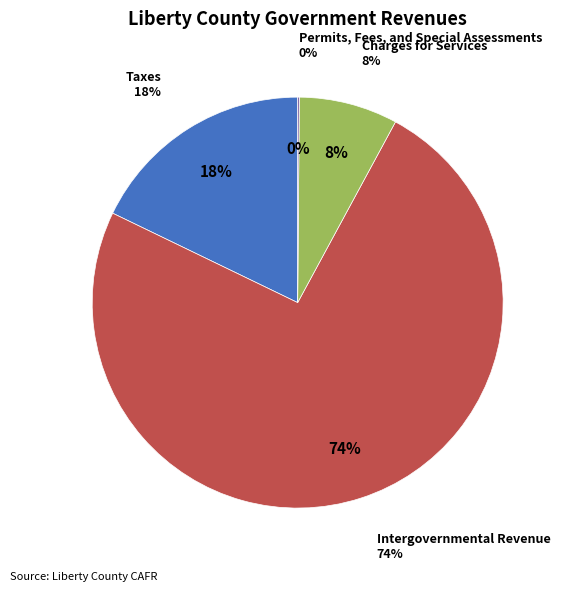

To the nearest percent, what portion does Intergovernmental Revenue represent?

74%